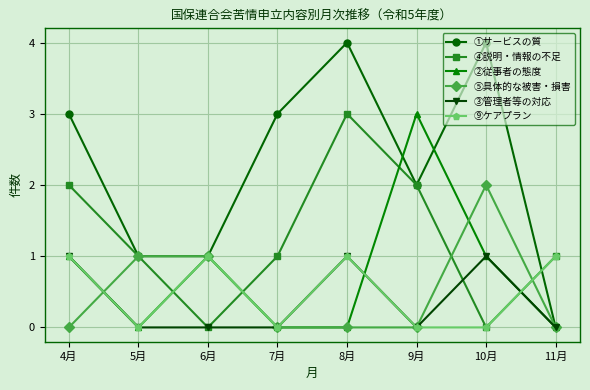

Where is the first local maximum for ④説明・情報の不足?

8月